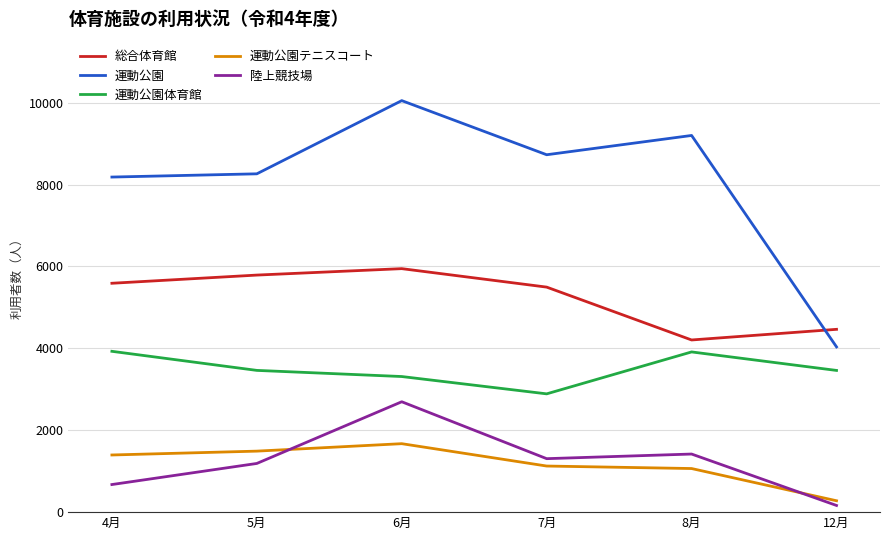

True or false: 運動公園テニスコート and 総合体育館 intersect in this chart.

False